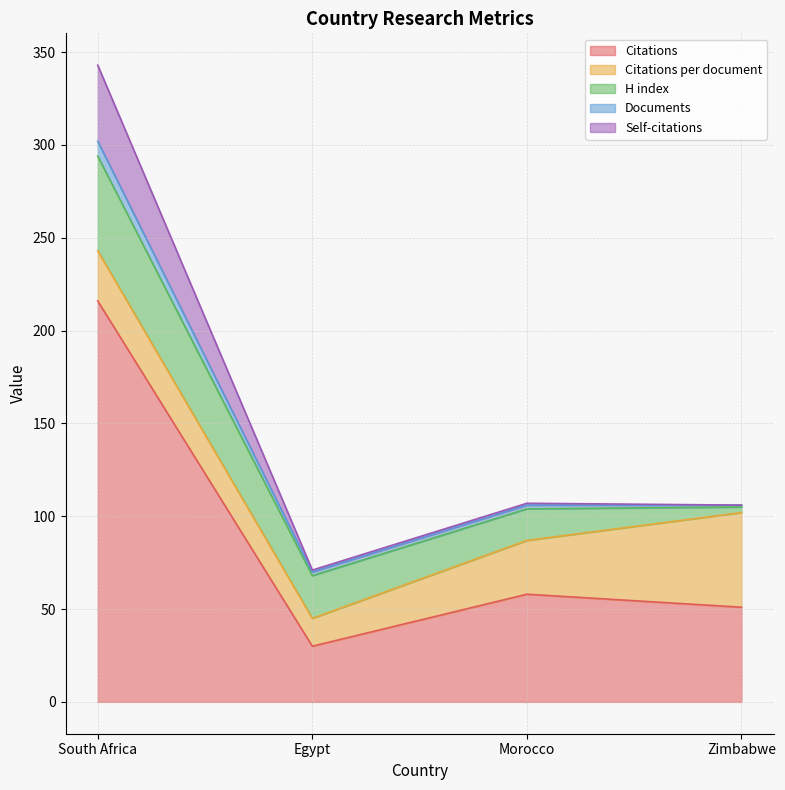

Does the chart display data point markers on the line(s)?

No